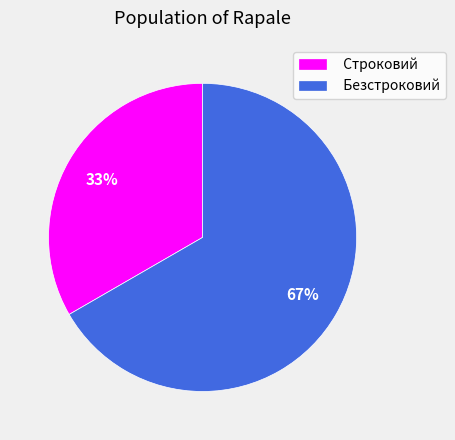

How many segments does this pie chart have?

2